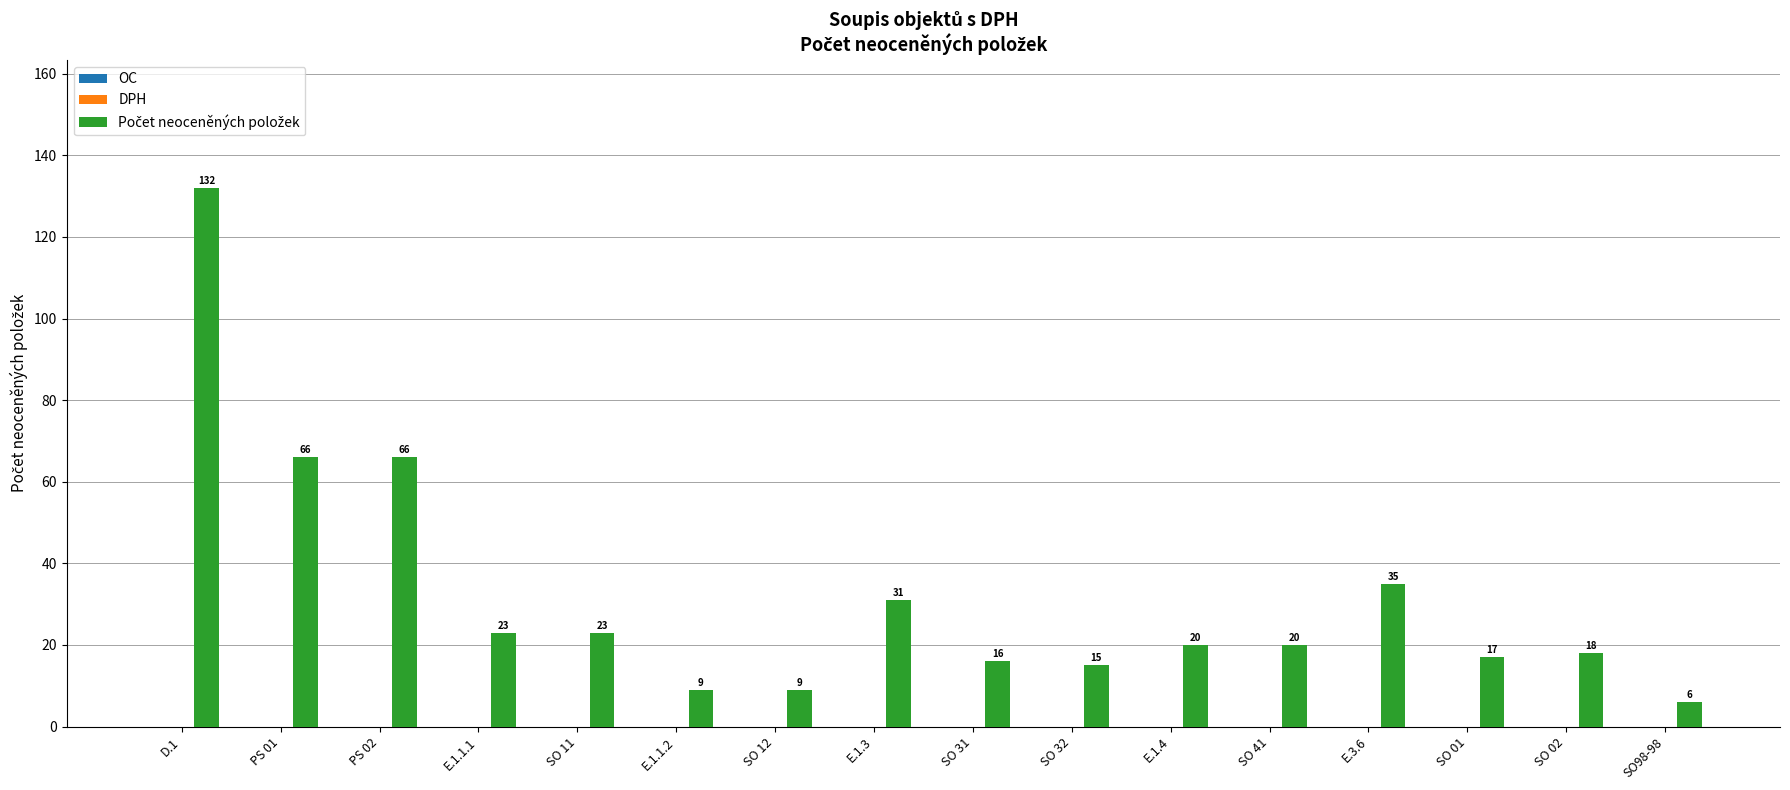

At which label does the data first exceed 20?

D.1